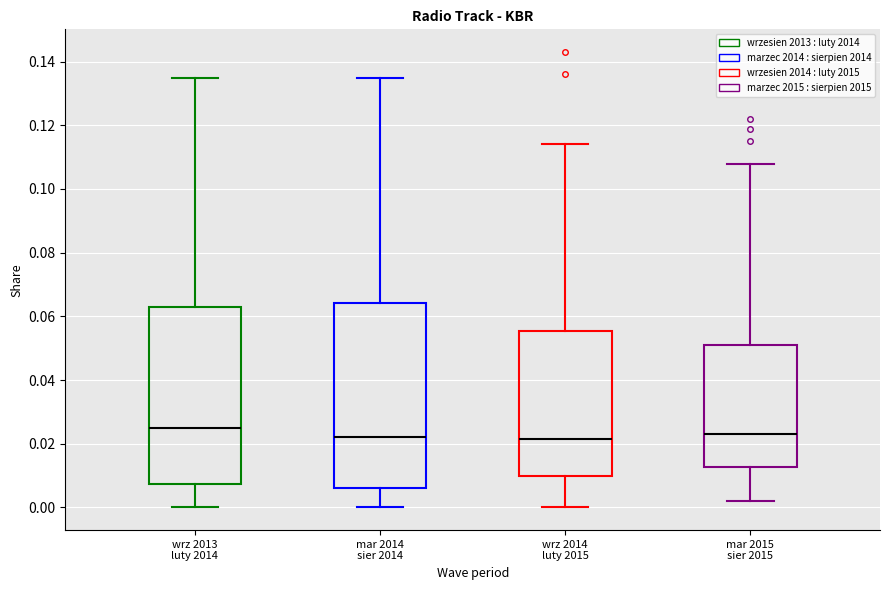

Which box has the highest median line?

wrz 2013 luty 2014